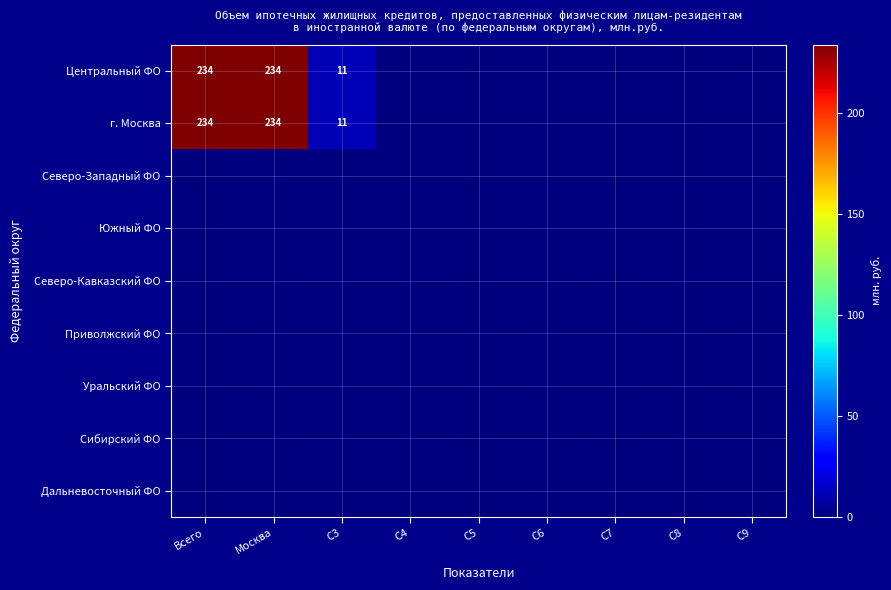

What is the maximum value shown in the chart?

234